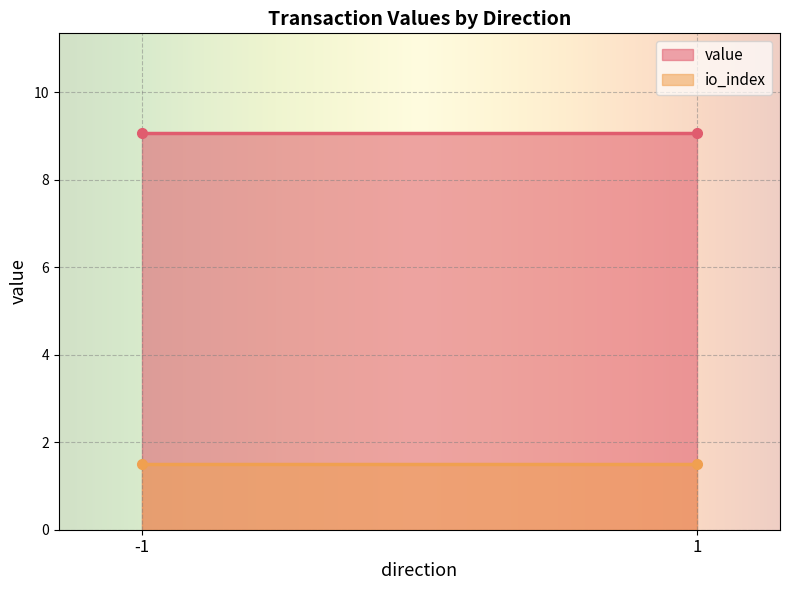

Rank the series by their maximum value, from highest to lowest.

value, io_index